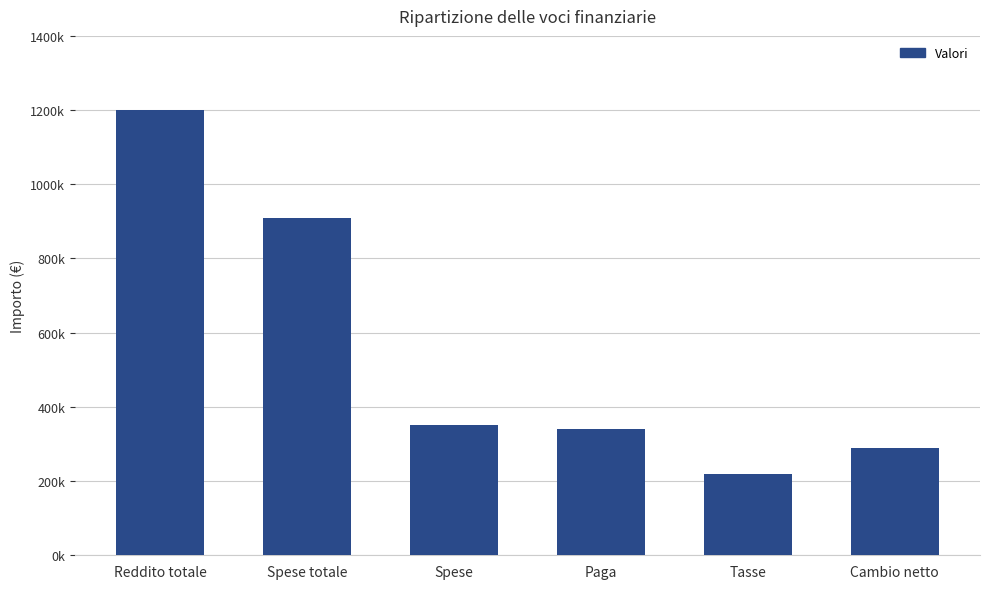

At which label is the value closest to 710000?

Spese totale